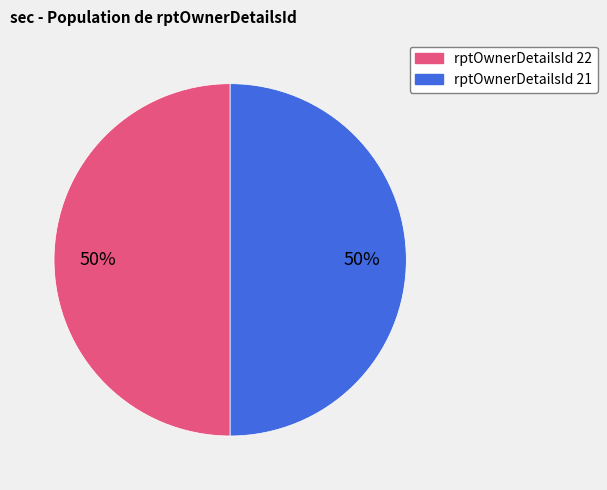

To the nearest percent, what is the average slice percentage?

50%